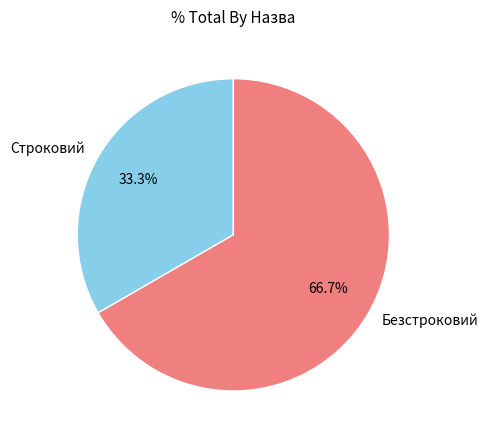

What percentage is NOT represented by Безстроковий?

33.3%